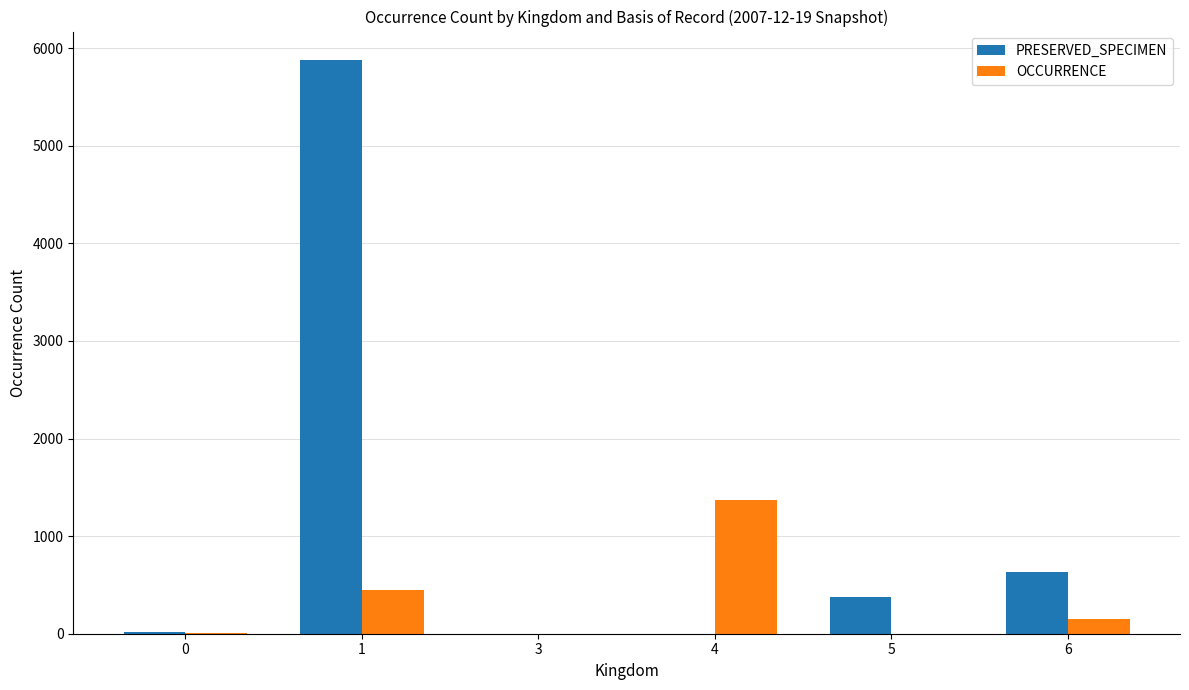

Are the bars horizontal?

No